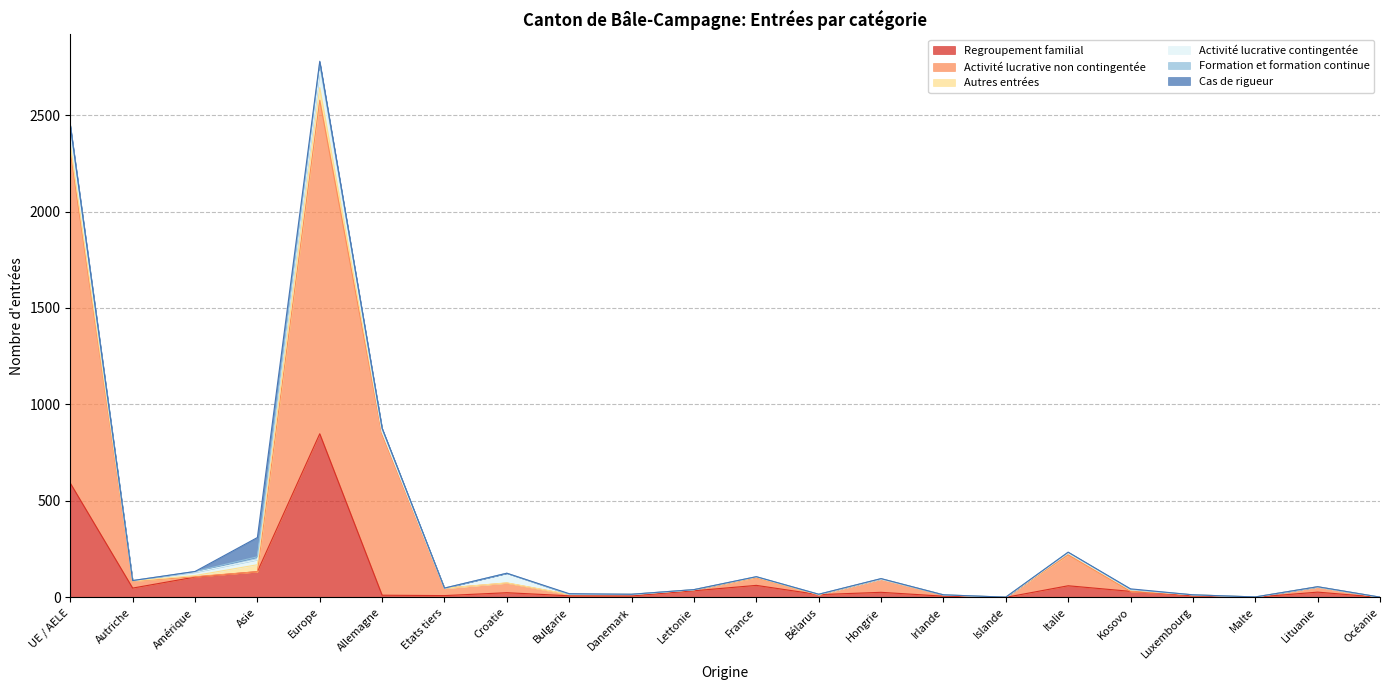

The value of Regroupement familial at Croatie is 24. True or false?

True